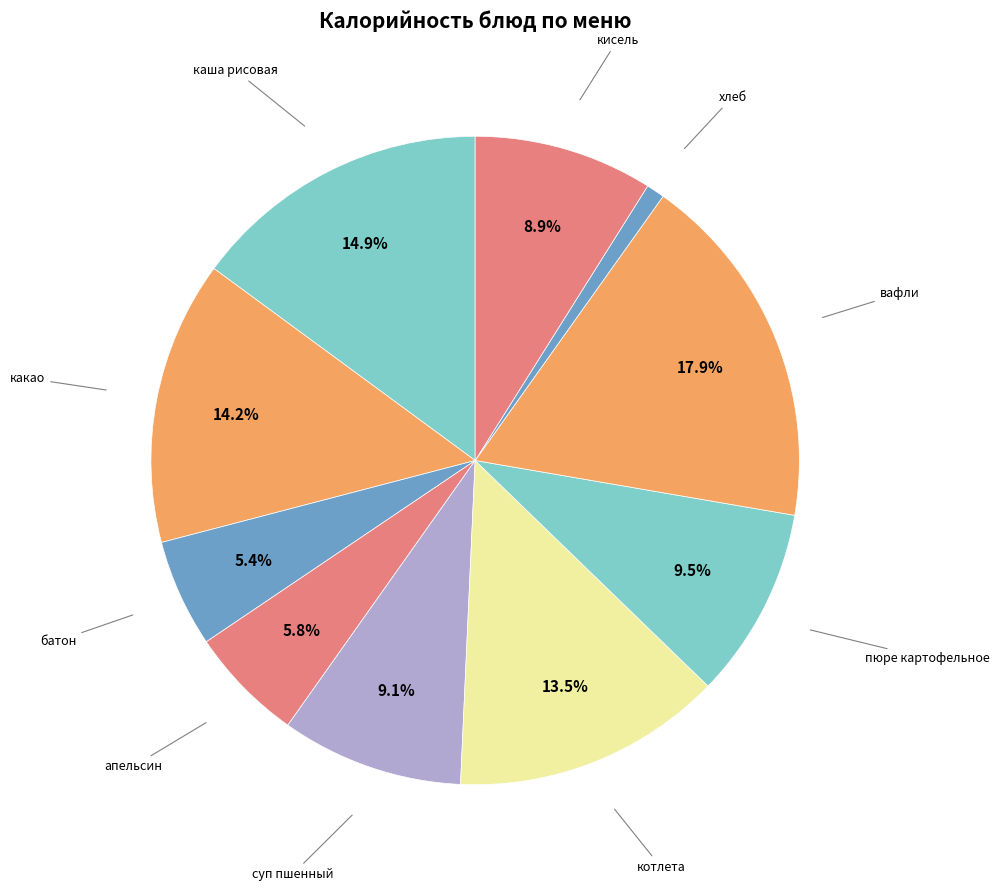

Count the number of slices in the pie.

10